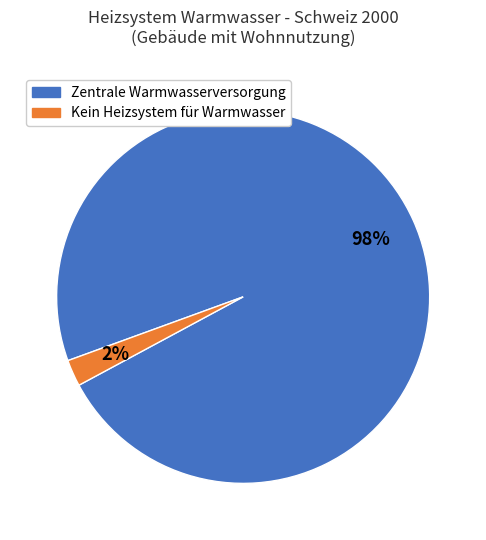

Does any single category account for the majority?

Yes